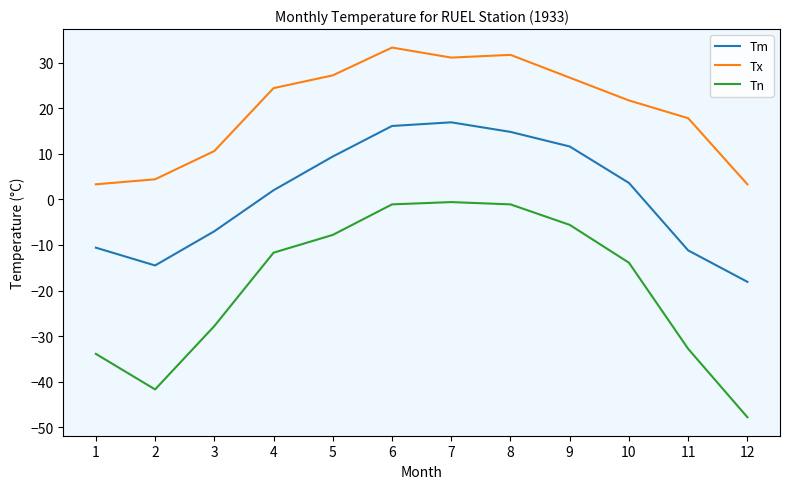

The Tn series shows -51.8 at 1. True or false?

False